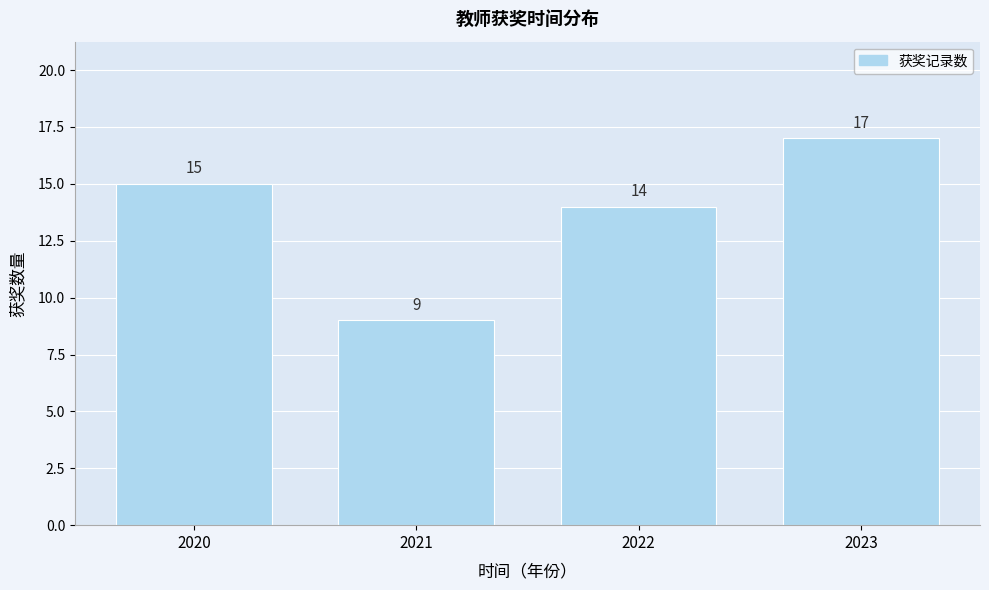

Reading right to left, what are all the values shown in this chart?

2023=17	2022=14	2021=9	2020=15